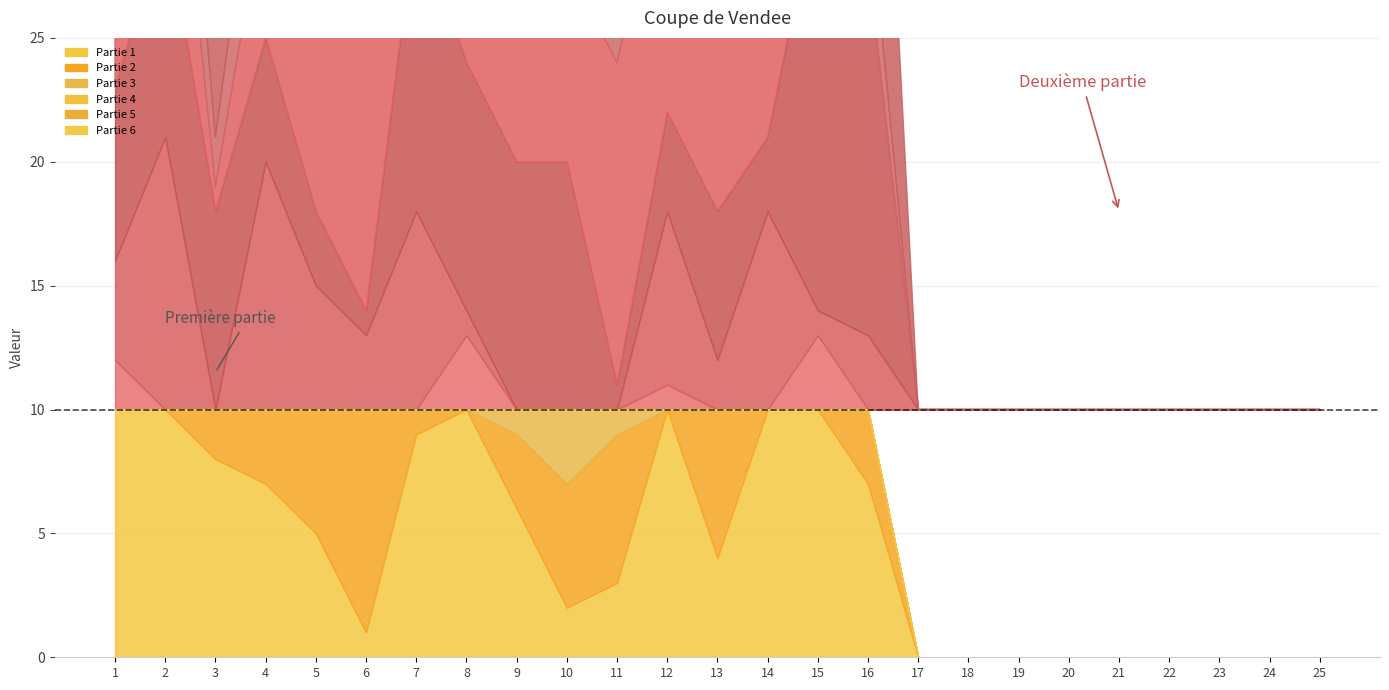

True or false: Partie 6 has a value of 6 at 24.

False